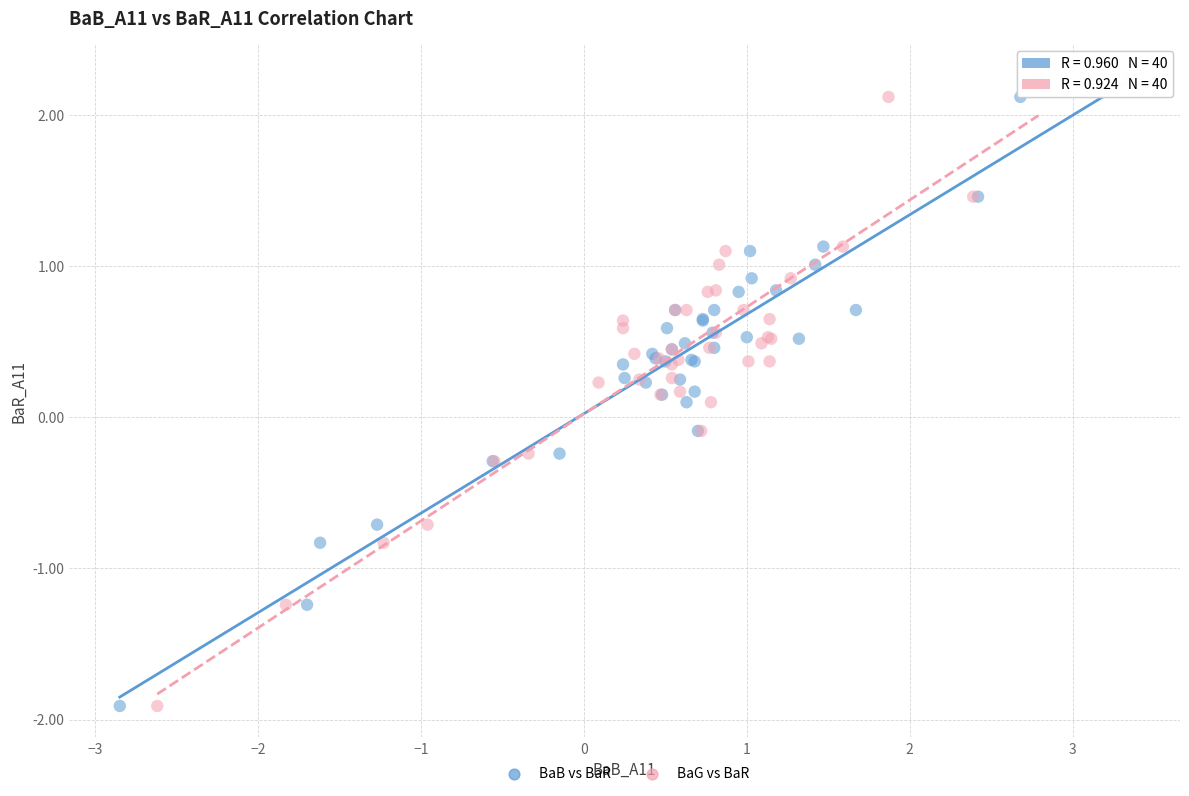

What are all the series names shown in the legend?

BaB vs BaR, BaG vs BaR